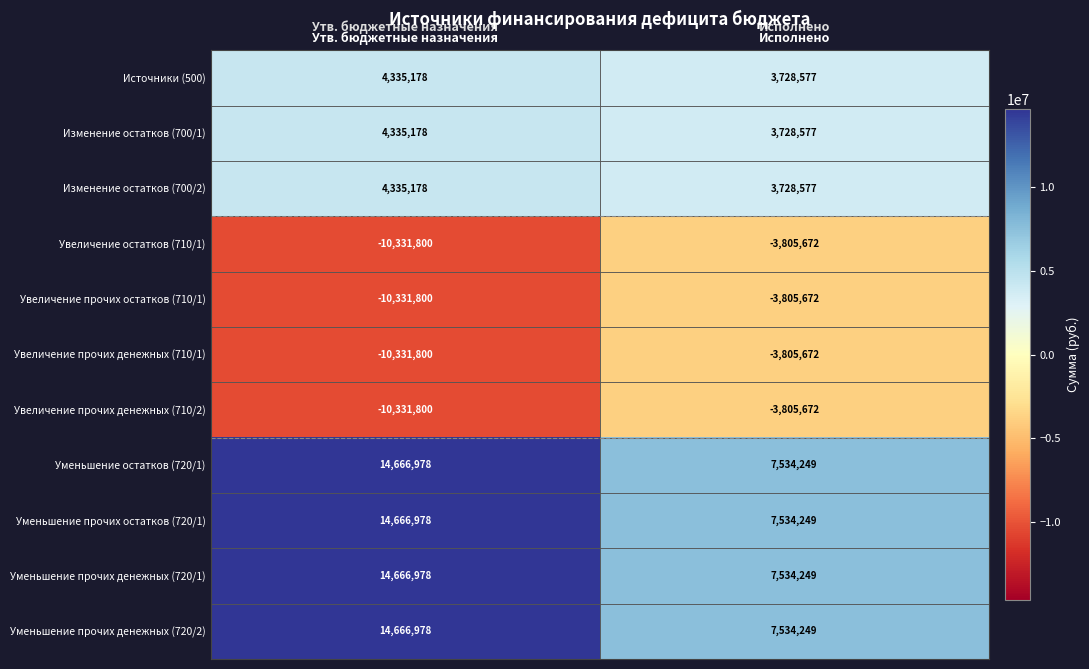

List the labels in order of Уменьшение прочих денежных (720/2) value, largest first.

Утв. бюджетные назначения, Исполнено